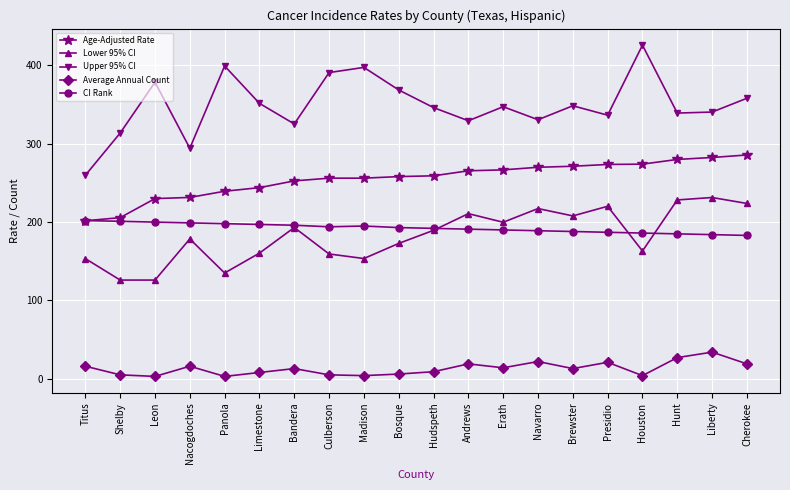

Which series has the widest spread of values?

Upper 95% CI